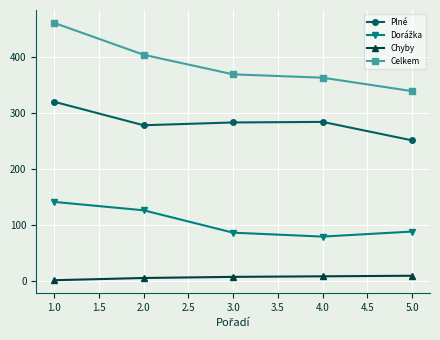

The Plné series shows 387 at 2.0. True or false?

False